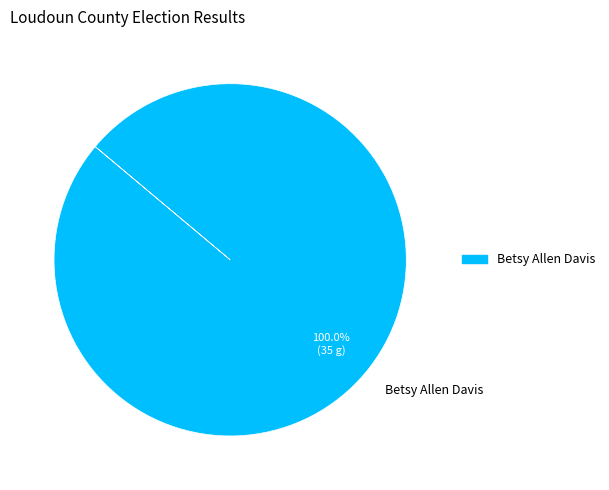

Which slice represents more than half of the pie?

Betsy Allen Davis